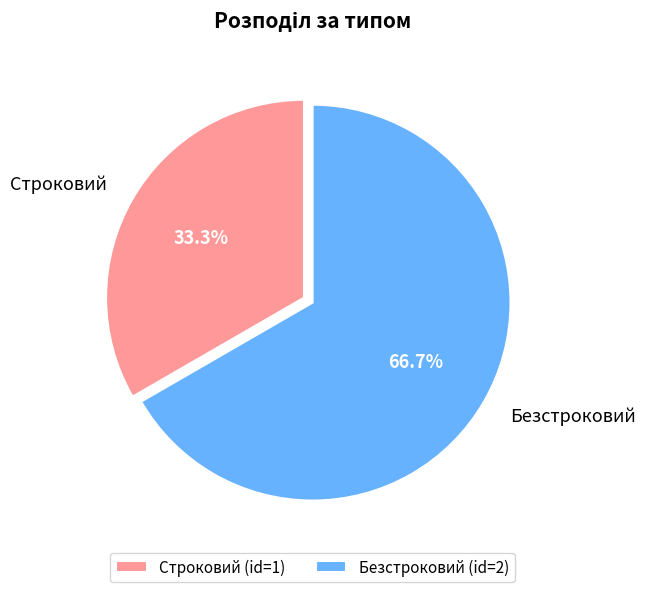

What percentage is the Безстроковий slice, to the nearest percent?

67%